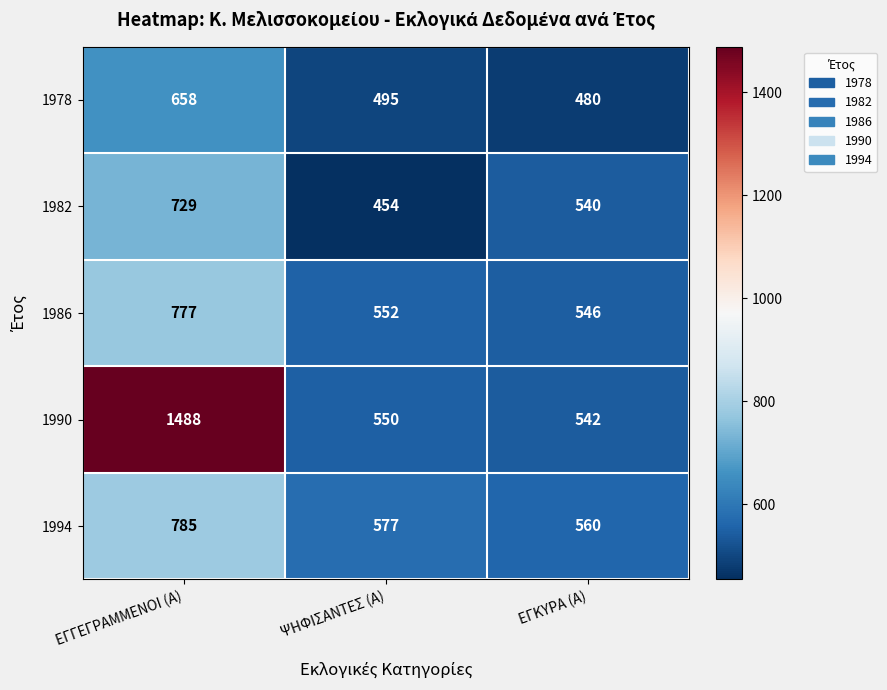

What is the difference between the maximum and second lowest values in the 1994 series?

208